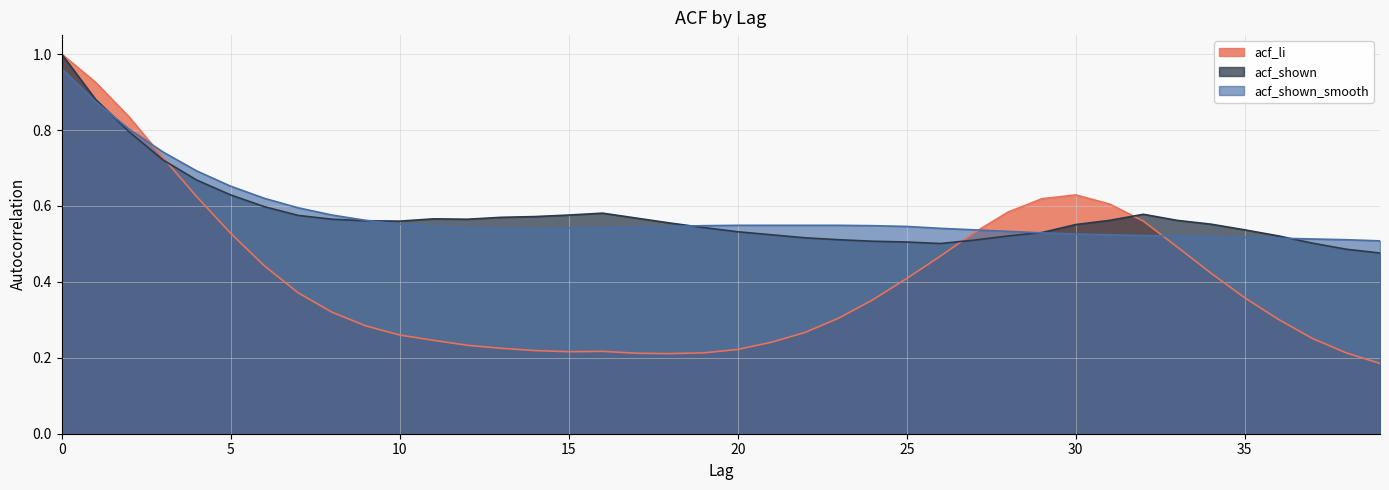

True or false: acf_shown has more than 0 interior local peaks.

True